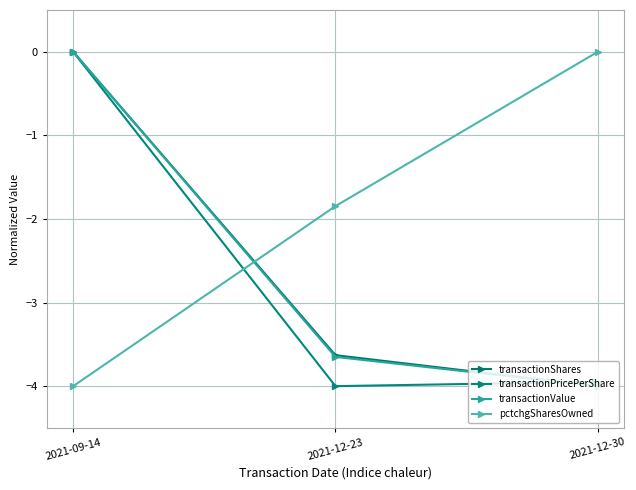

Rank the series by their maximum value, from lowest to highest.

transactionShares, transactionPricePerShare, transactionValue, pctchgSharesOwned